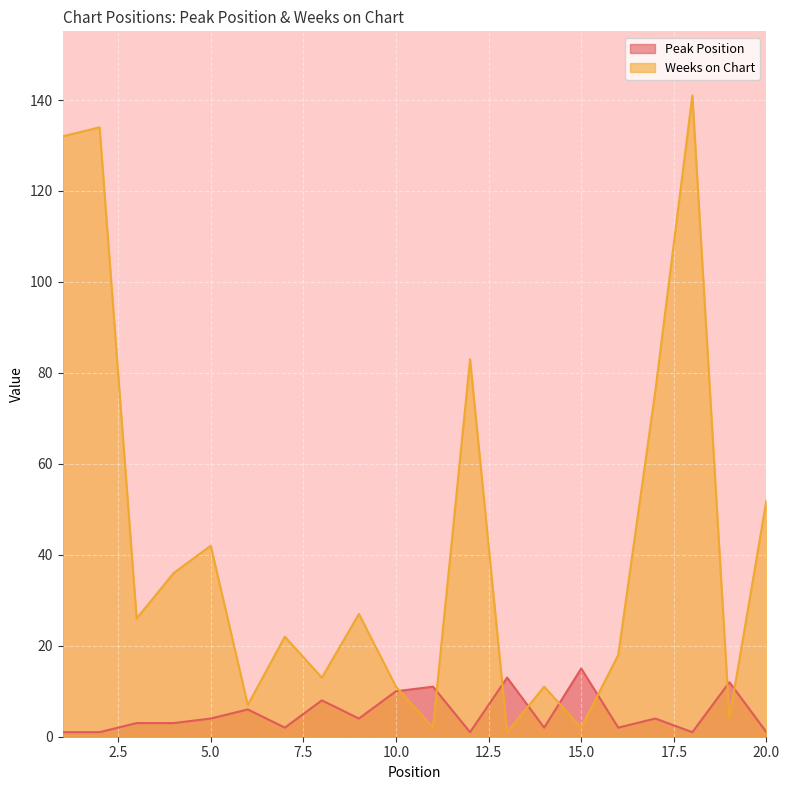

How many data points does each series have?

20